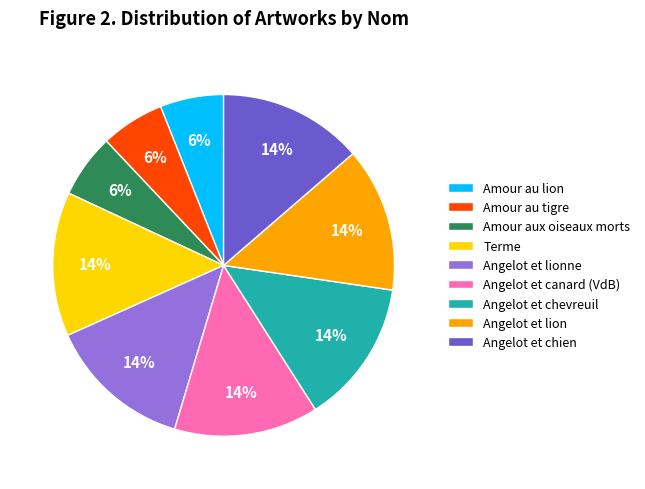

The Angelot et lion slice represents 14% of the pie. True or false?

True